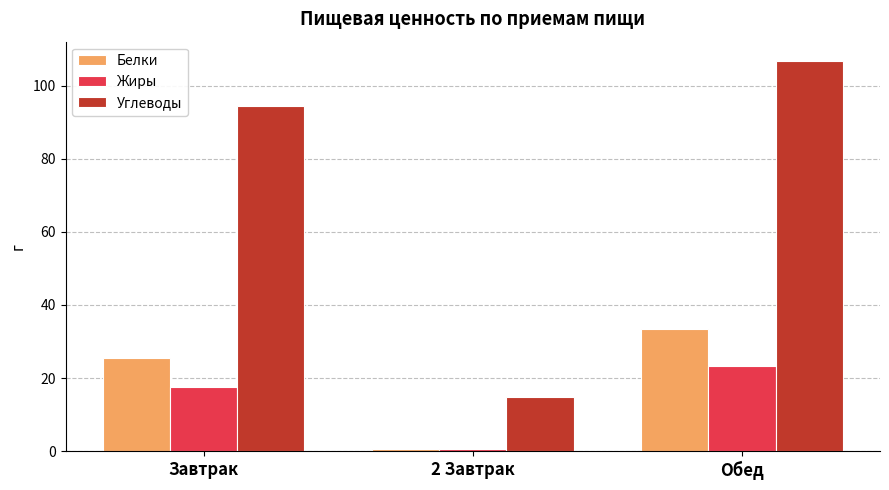

What is the difference between the highest and lowest values at Завтрак?

76.7